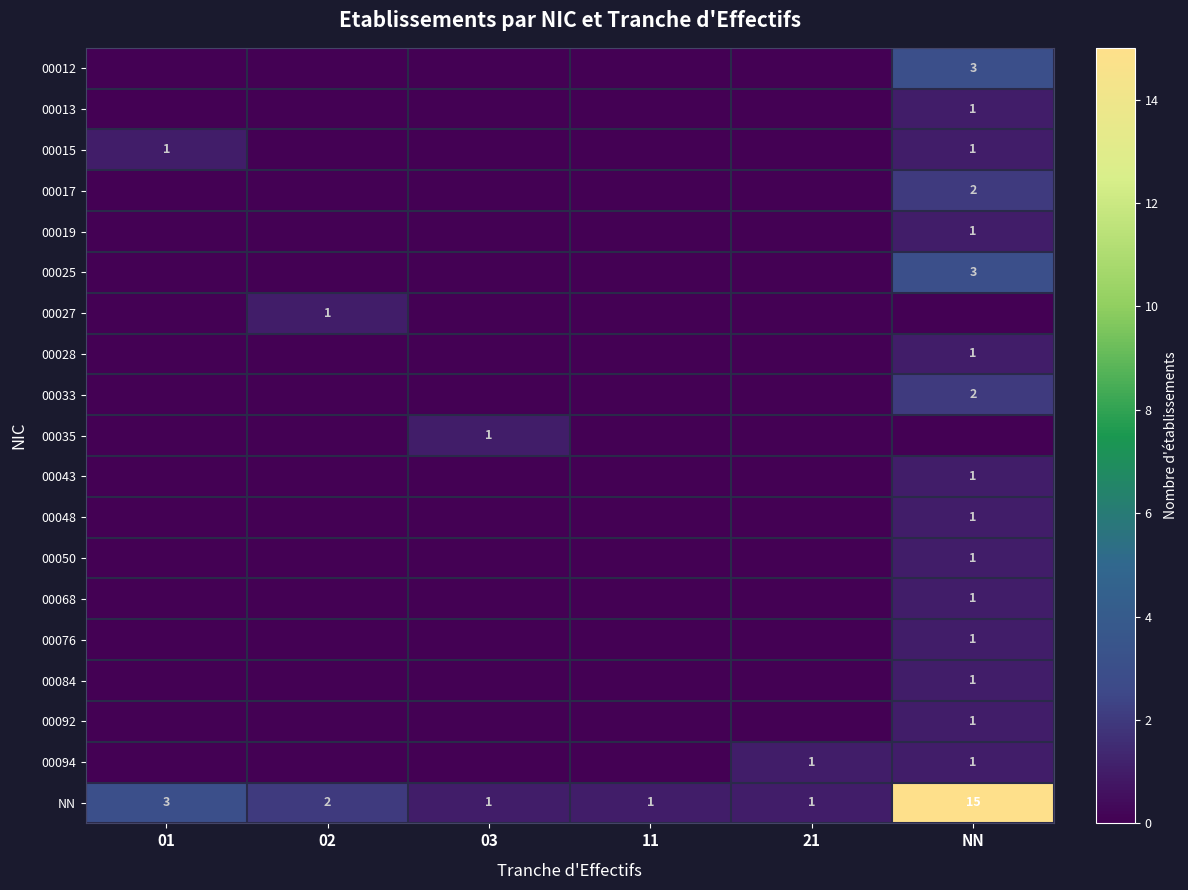

Between 21 and 02, which is larger?

21